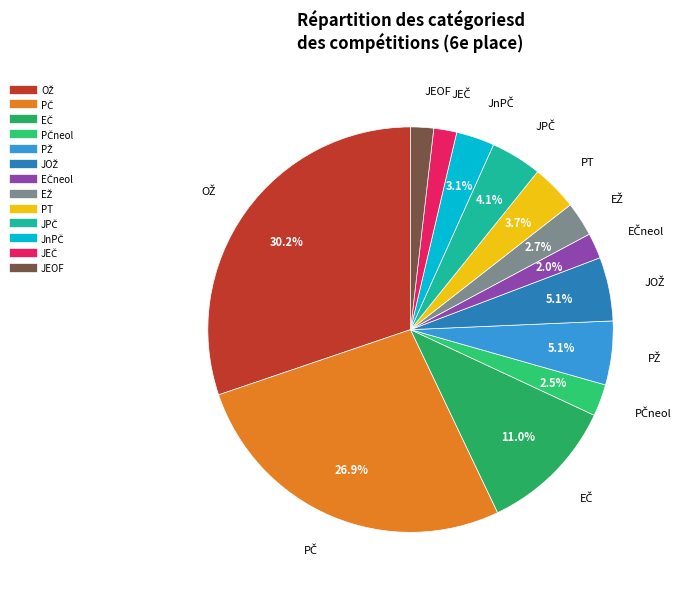

Is there a majority slice in this chart?

No